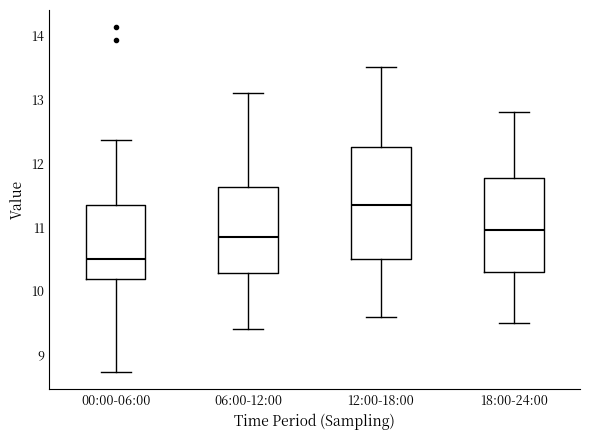

Which box is the tallest, from its lower edge to its upper edge?

12:00-18:00